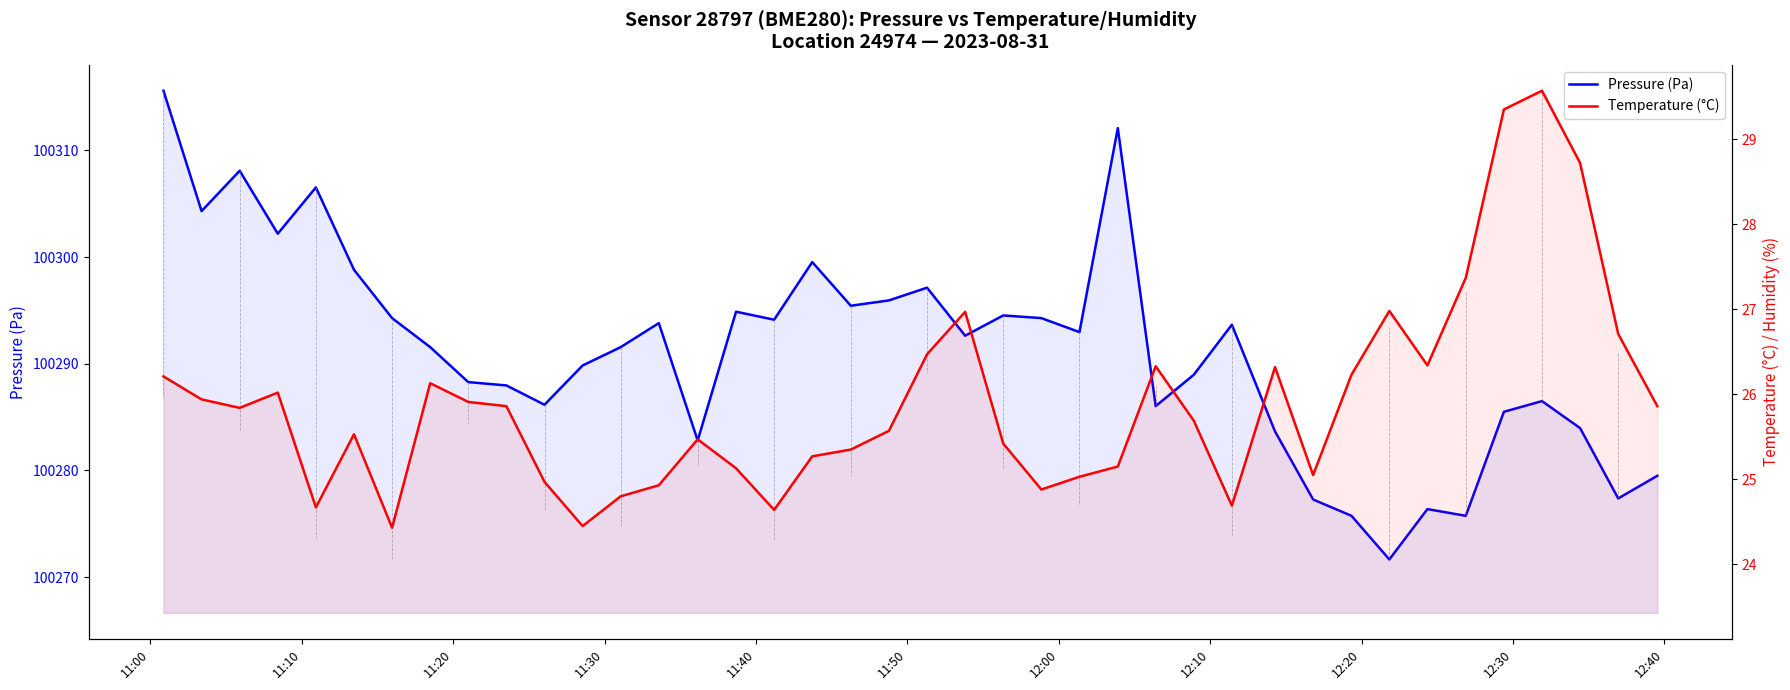

What are all the series names shown in the legend?

Pressure (Pa), Temperature (°C)